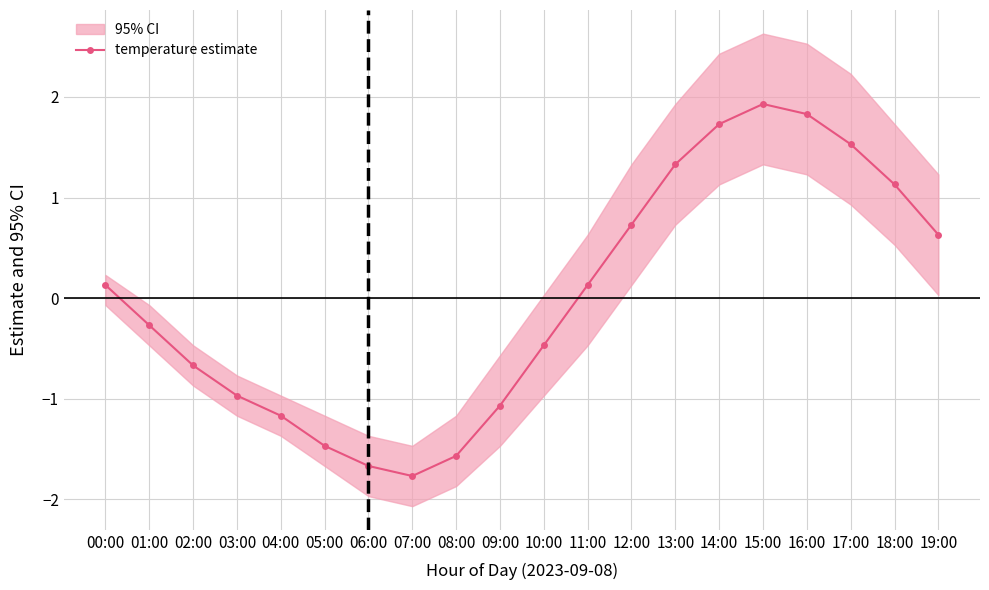

What is the sum of the values at 07:00 and 17:00?

-0.2